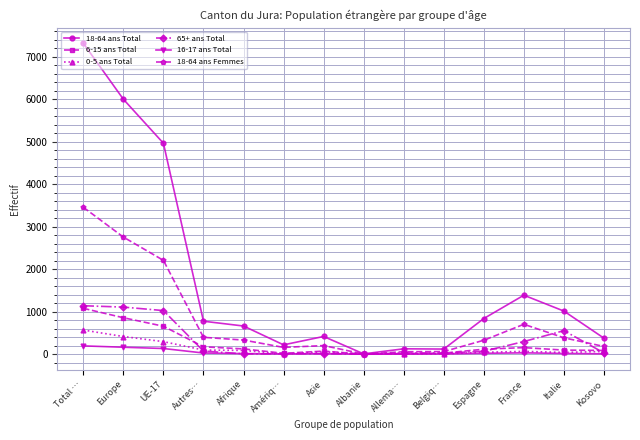

What is the label of the 13th point from the right?

Europe